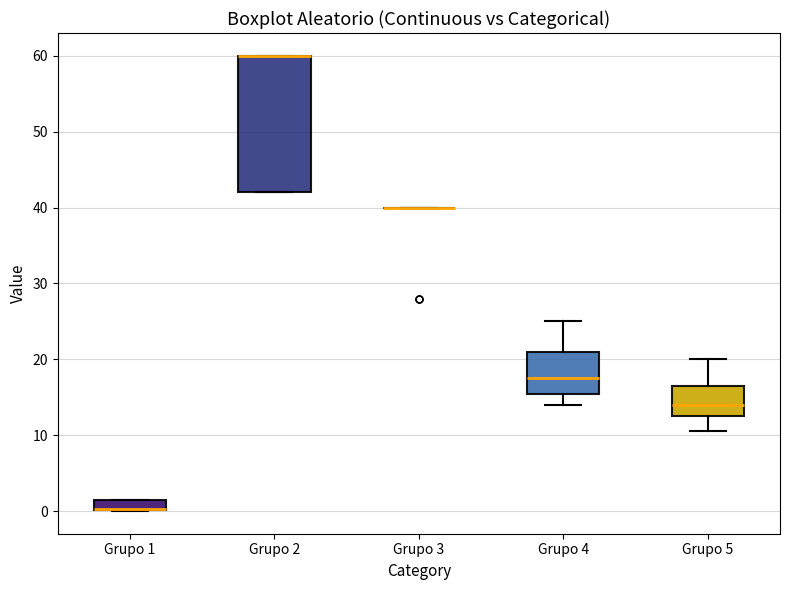

Where does the median line of the box for Grupo 5 sit on the y-axis? The values are not printed on the chart, so give them approximately, as read against the axis.

14